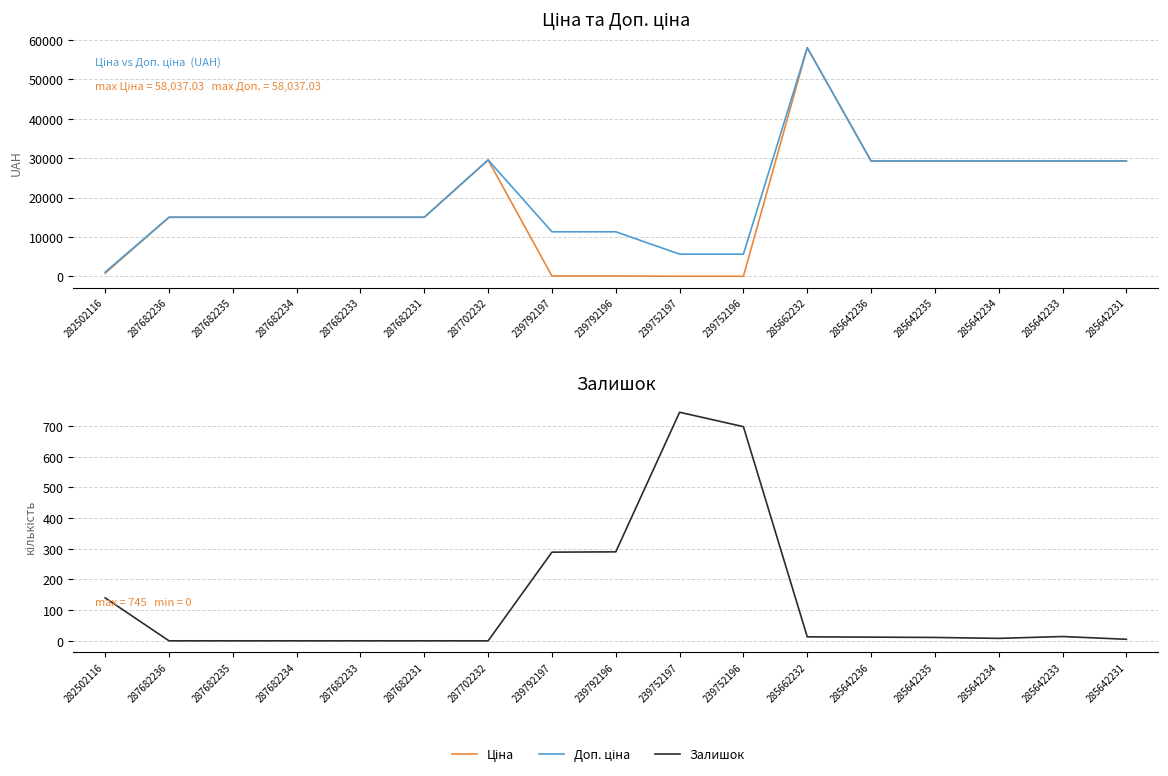

Rank the categories by Доп. ціна value from lowest to highest.

282502116, 239752197, 239752196, 239792197, 239792196, 287682236, 287682235, 287682234, 287682233, 287682231, 285642236, 285642235, 285642234, 285642233, 285642231, 287702232, 285662232